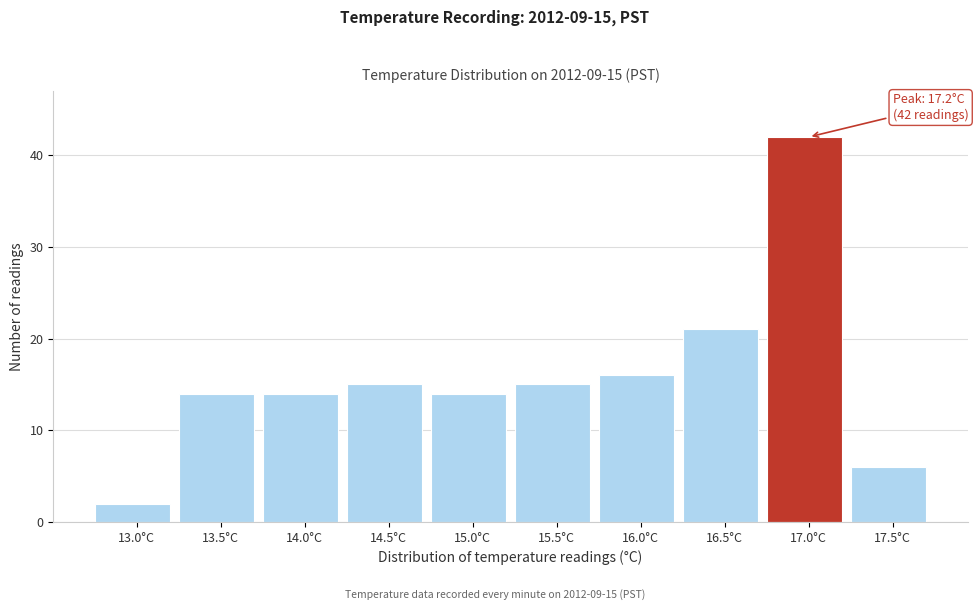

Reading left to right, extract all data points from this chart.

13.0°C=2	13.5°C=14	14.0°C=14	14.5°C=15	15.0°C=14	15.5°C=15	16.0°C=16	16.5°C=21	17.0°C=42	17.5°C=6